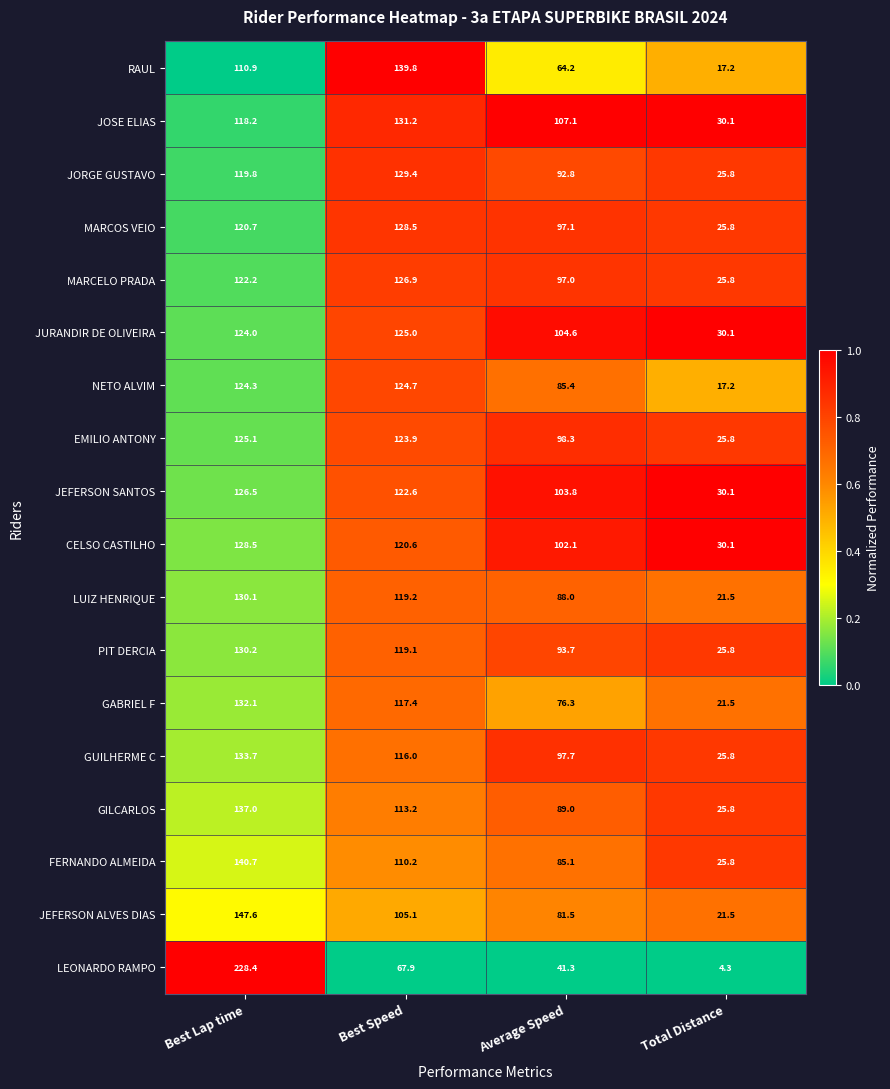

Which series changed the most between Best Lap time and Total Distance?

LEONARDO RAMPO